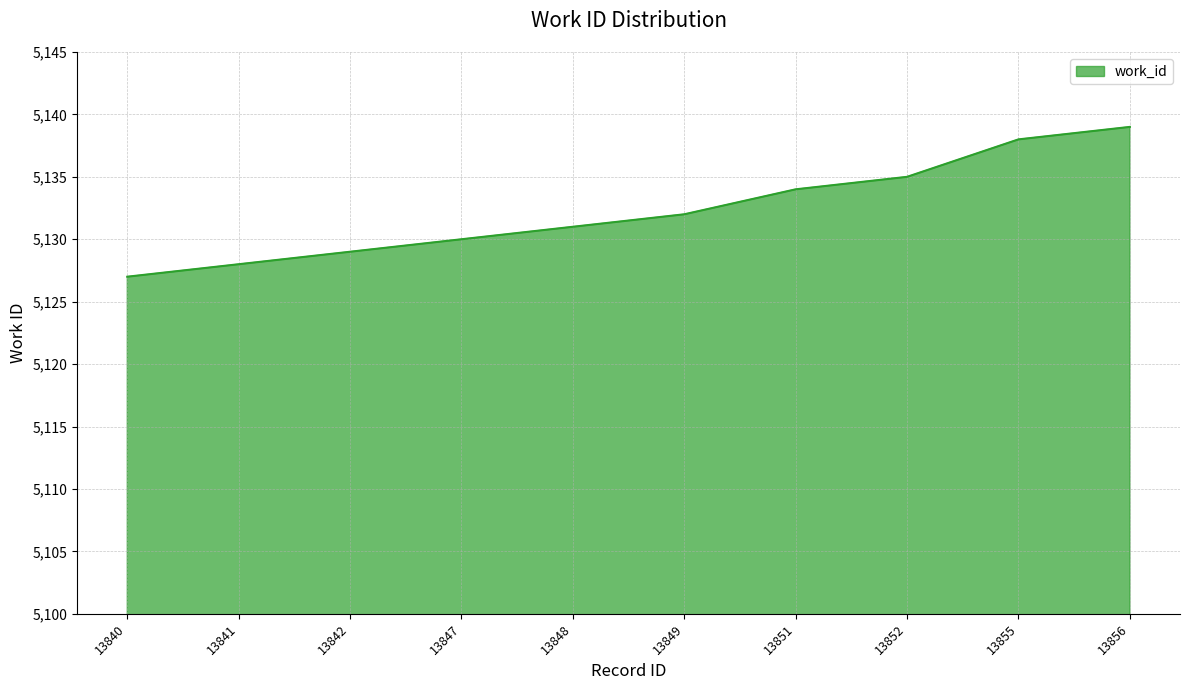

How many values are below 5132?

5